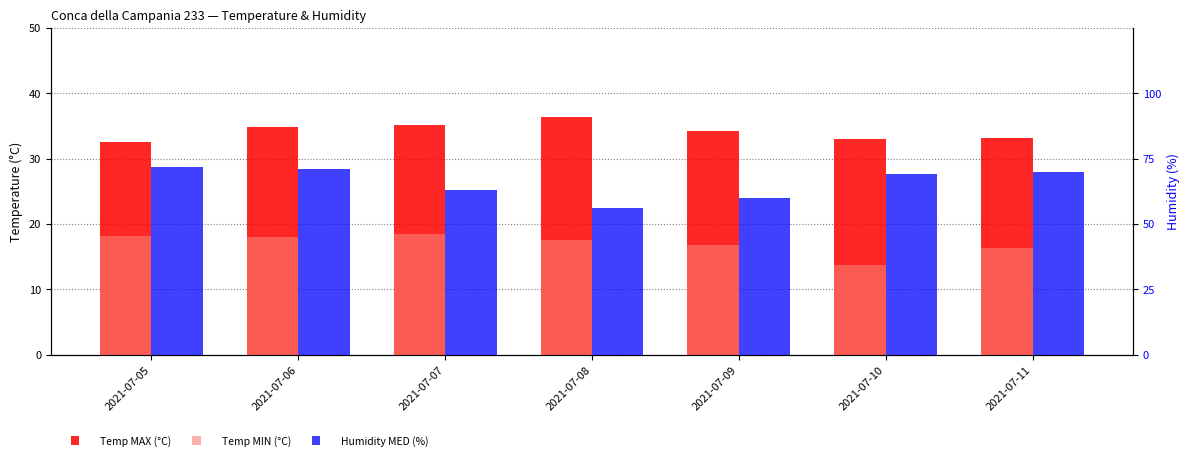

Between 2021-07-05 and 2021-07-11, which series saw the biggest shift?

Humidity MED (%)